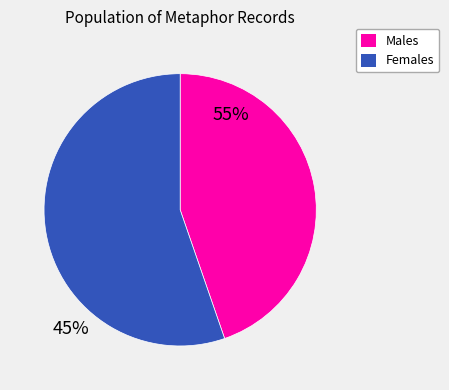

The Females slice represents 67% of the pie. True or false?

False